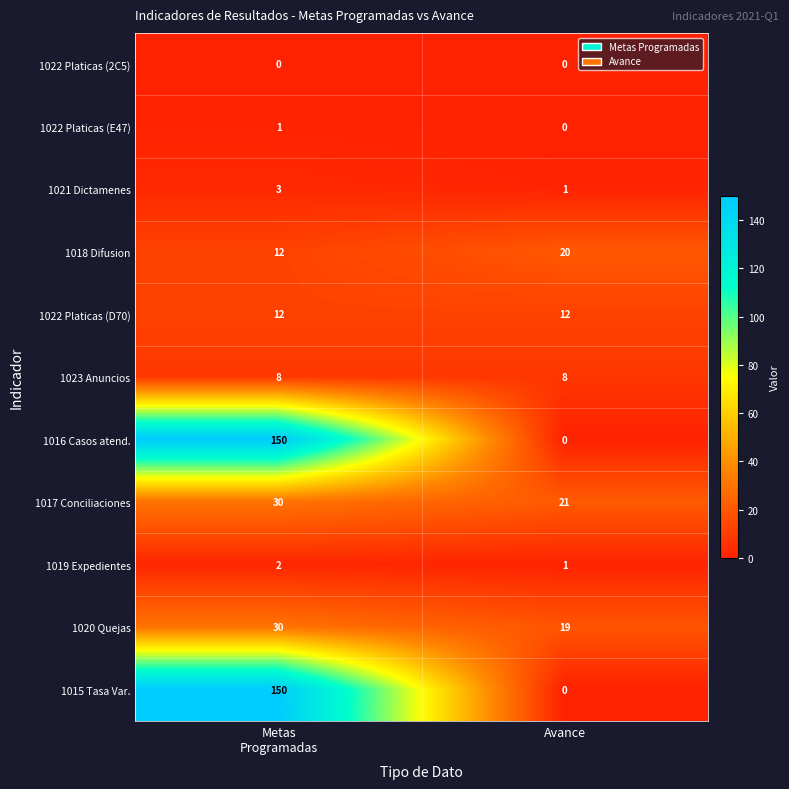

What is the average value of the 1016 Casos atend. series?

75